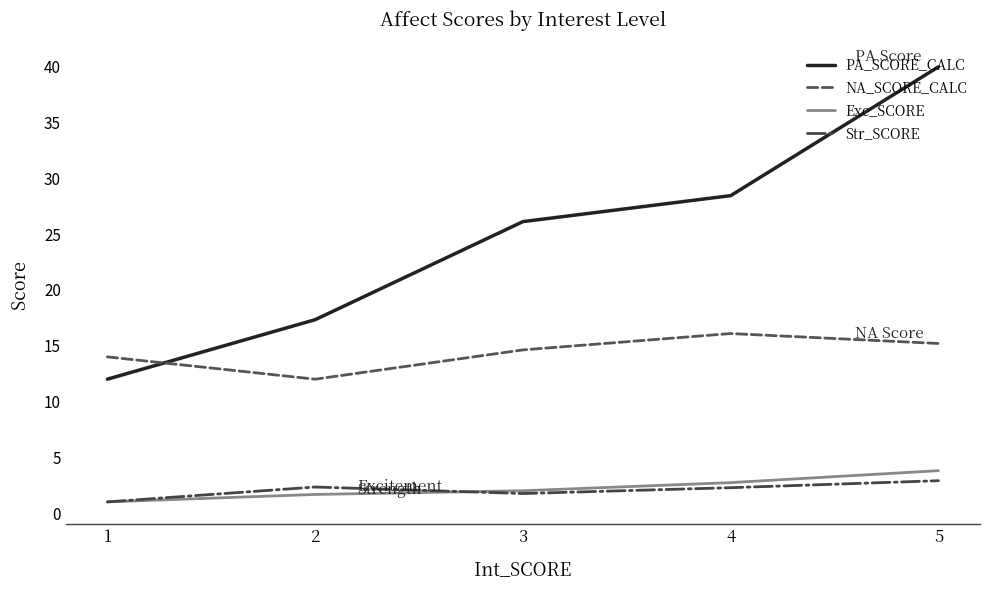

What is the lowest value of the PA_SCORE_CALC series?

12.0